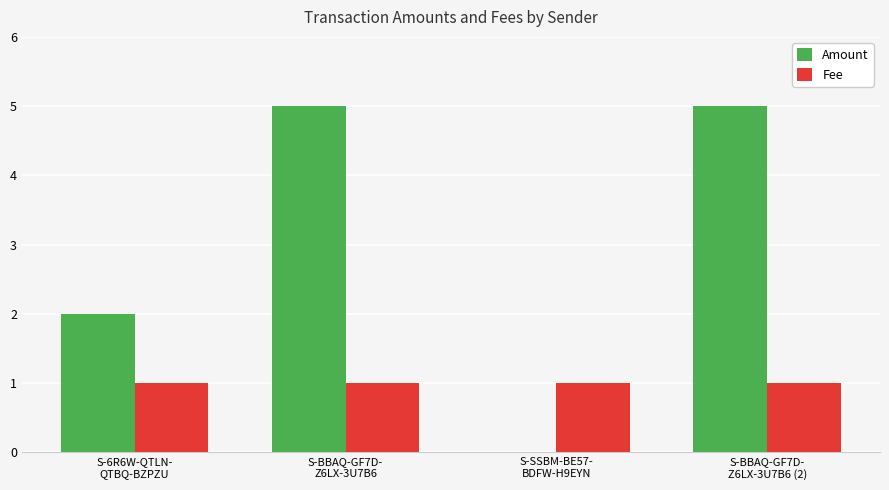

How many groups of bars are there?

4